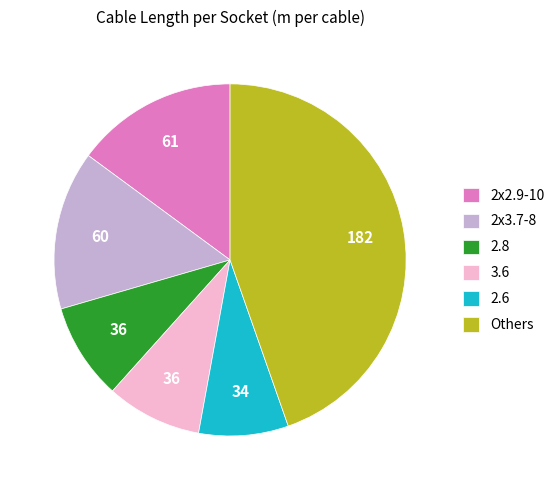

What is the ratio of the value at 2.6 to the value at 3.6?

0.9